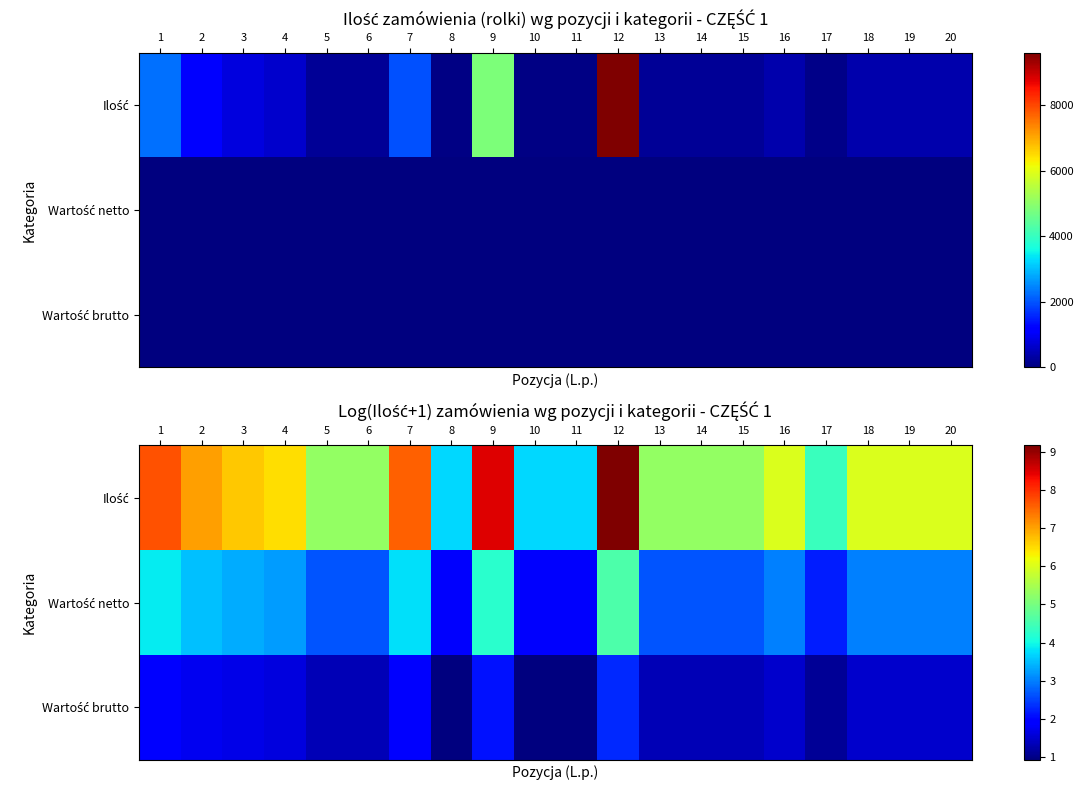

At which label does Ilość first exceed 5?

1